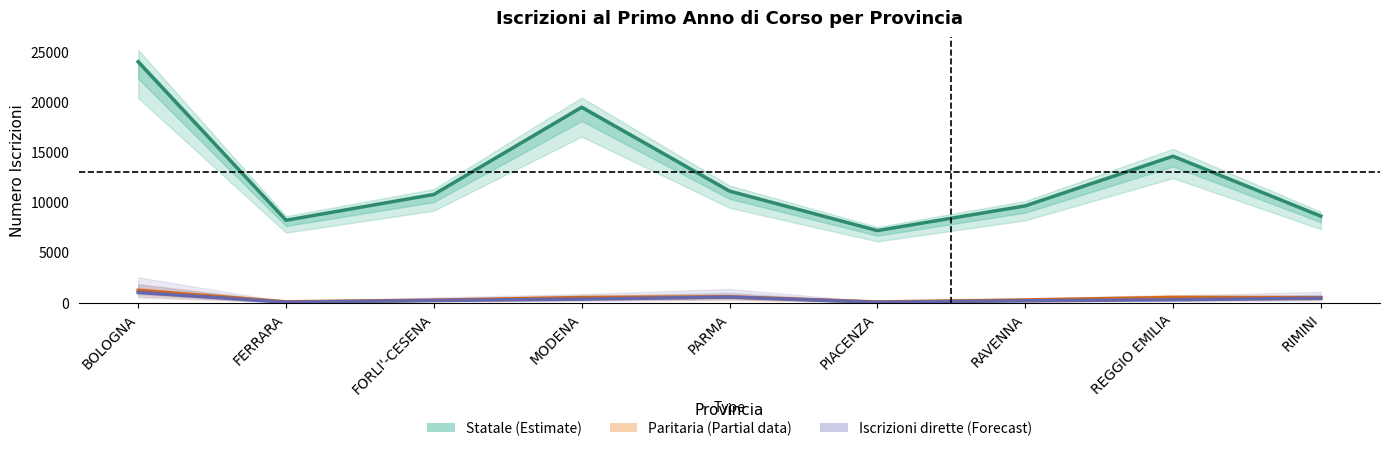

What is the difference between the Statale (Estimate) values at PARMA and FORLI'-CESENA?

335